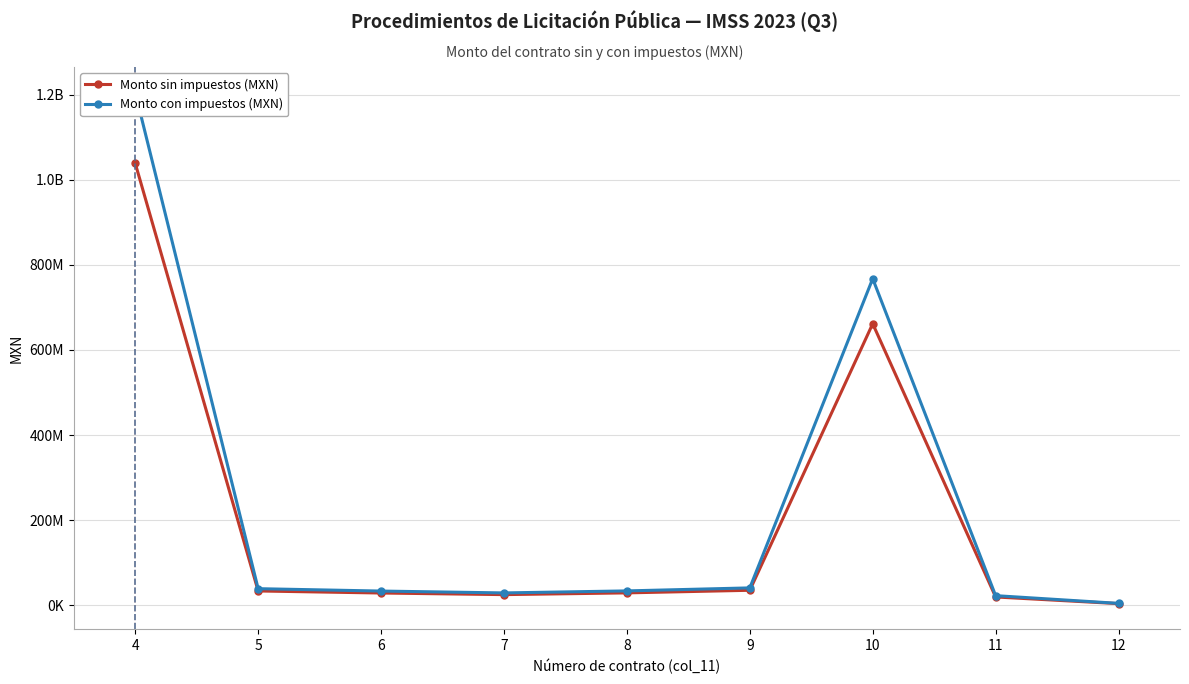

What are all the series names shown in the legend?

Monto sin impuestos (MXN), Monto con impuestos (MXN)